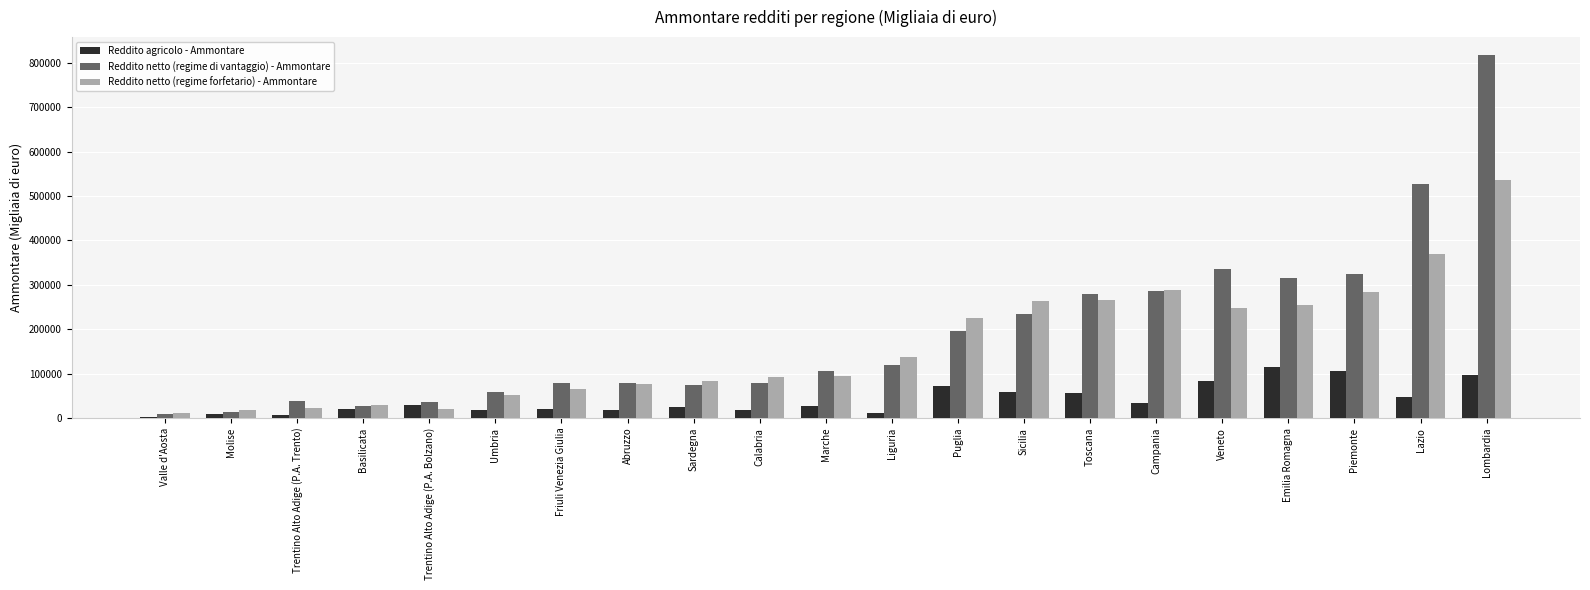

How many categories are shown in the chart?

21